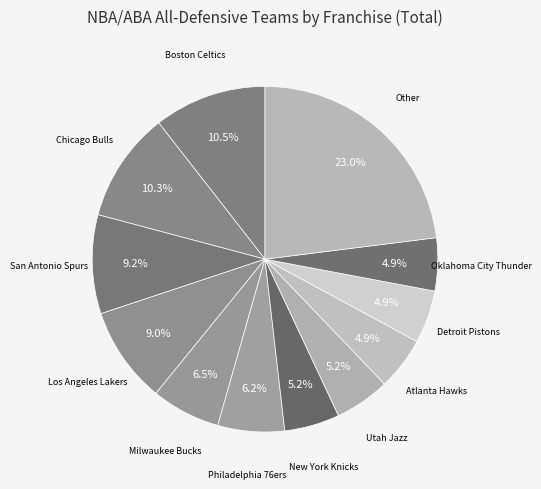

Count the number of slices in the pie.

12